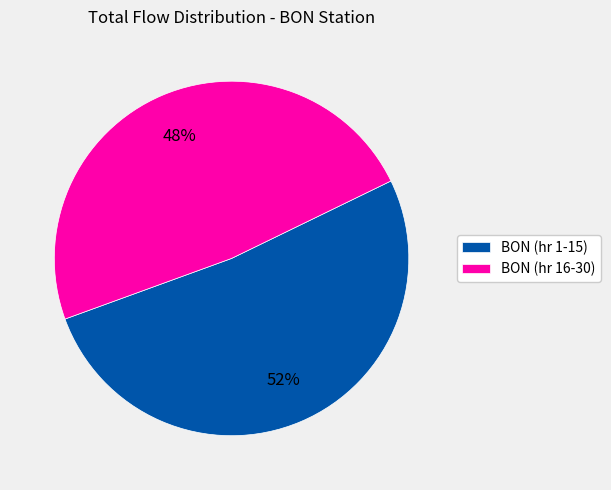

Does any single category account for the majority?

Yes